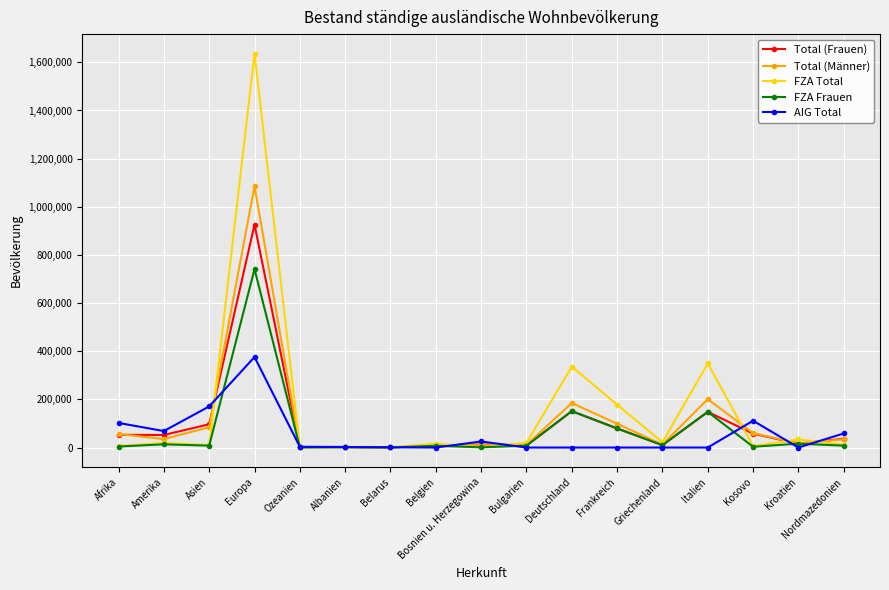

What are all the series names shown in the legend?

Total (Frauen), Total (Männer), FZA Total, FZA Frauen, AIG Total